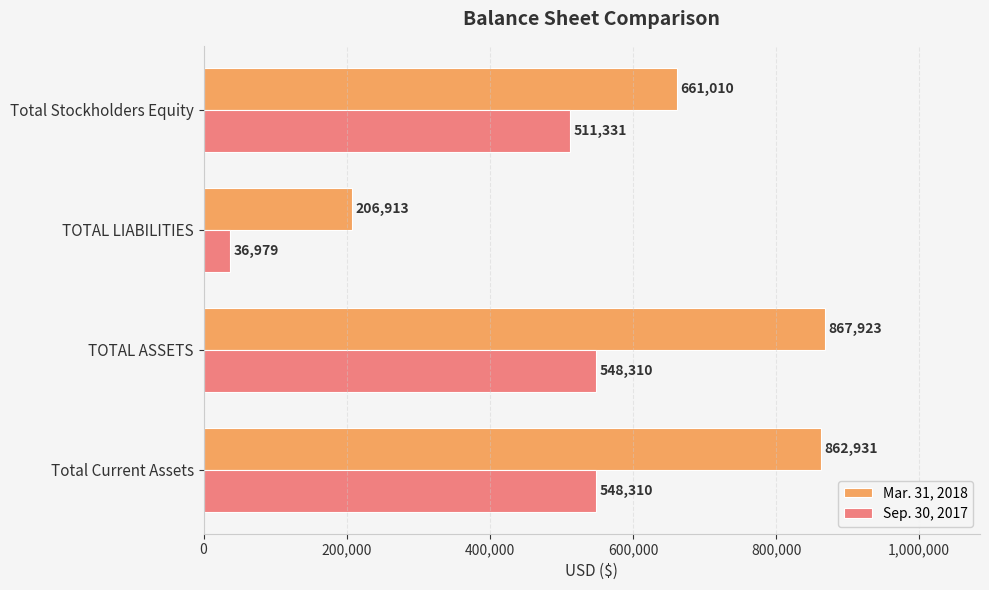

The value of Mar. 31, 2018 at Total Current Assets is 862931. True or false?

True